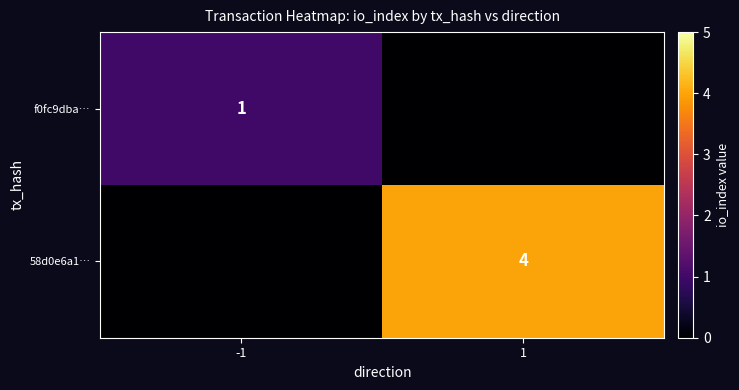

The value of 58d0e6a1… at 1 is 4. True or false?

True